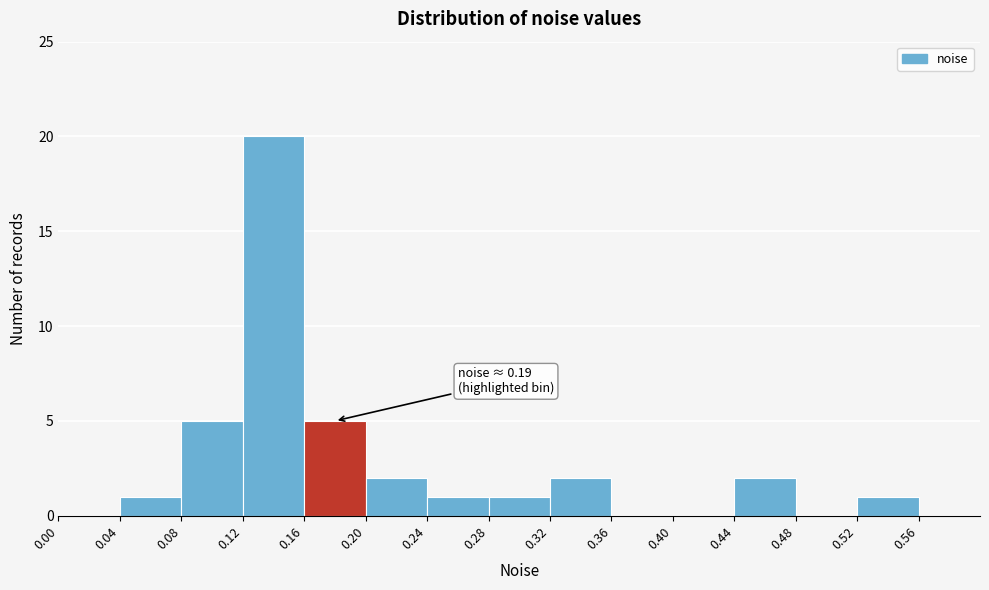

Which range on the x-axis has the tallest bar?

0.12 to 0.16